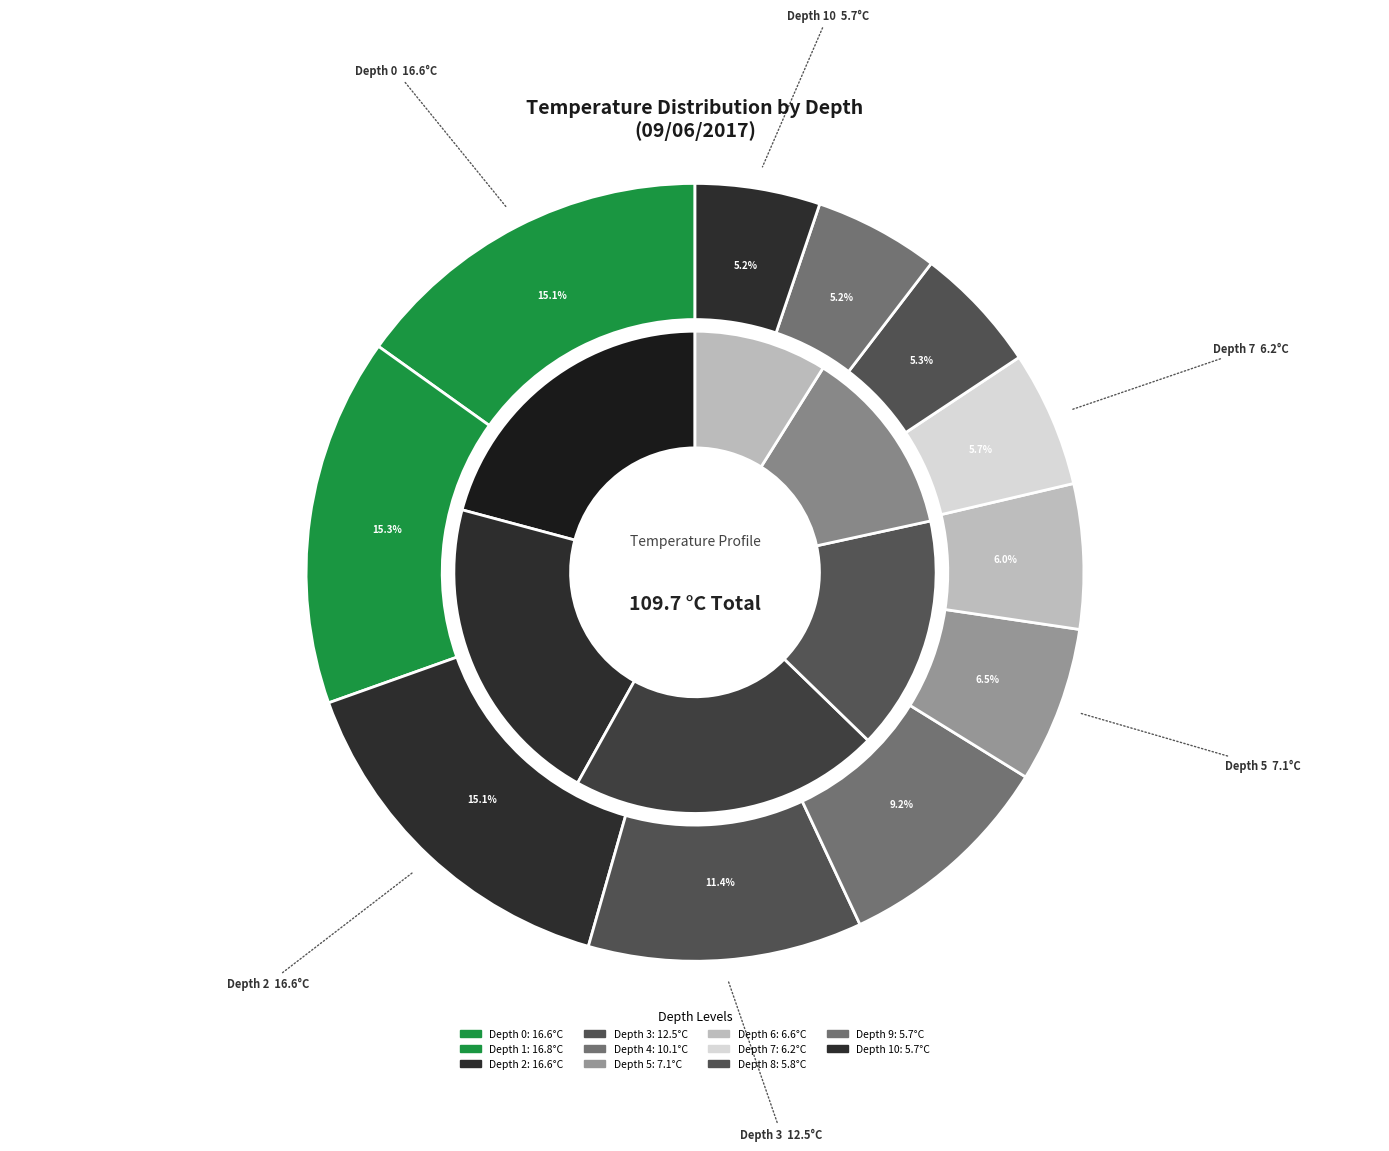

Combined, what portion of the pie is Depth 1 and Depth 3?

26.7%